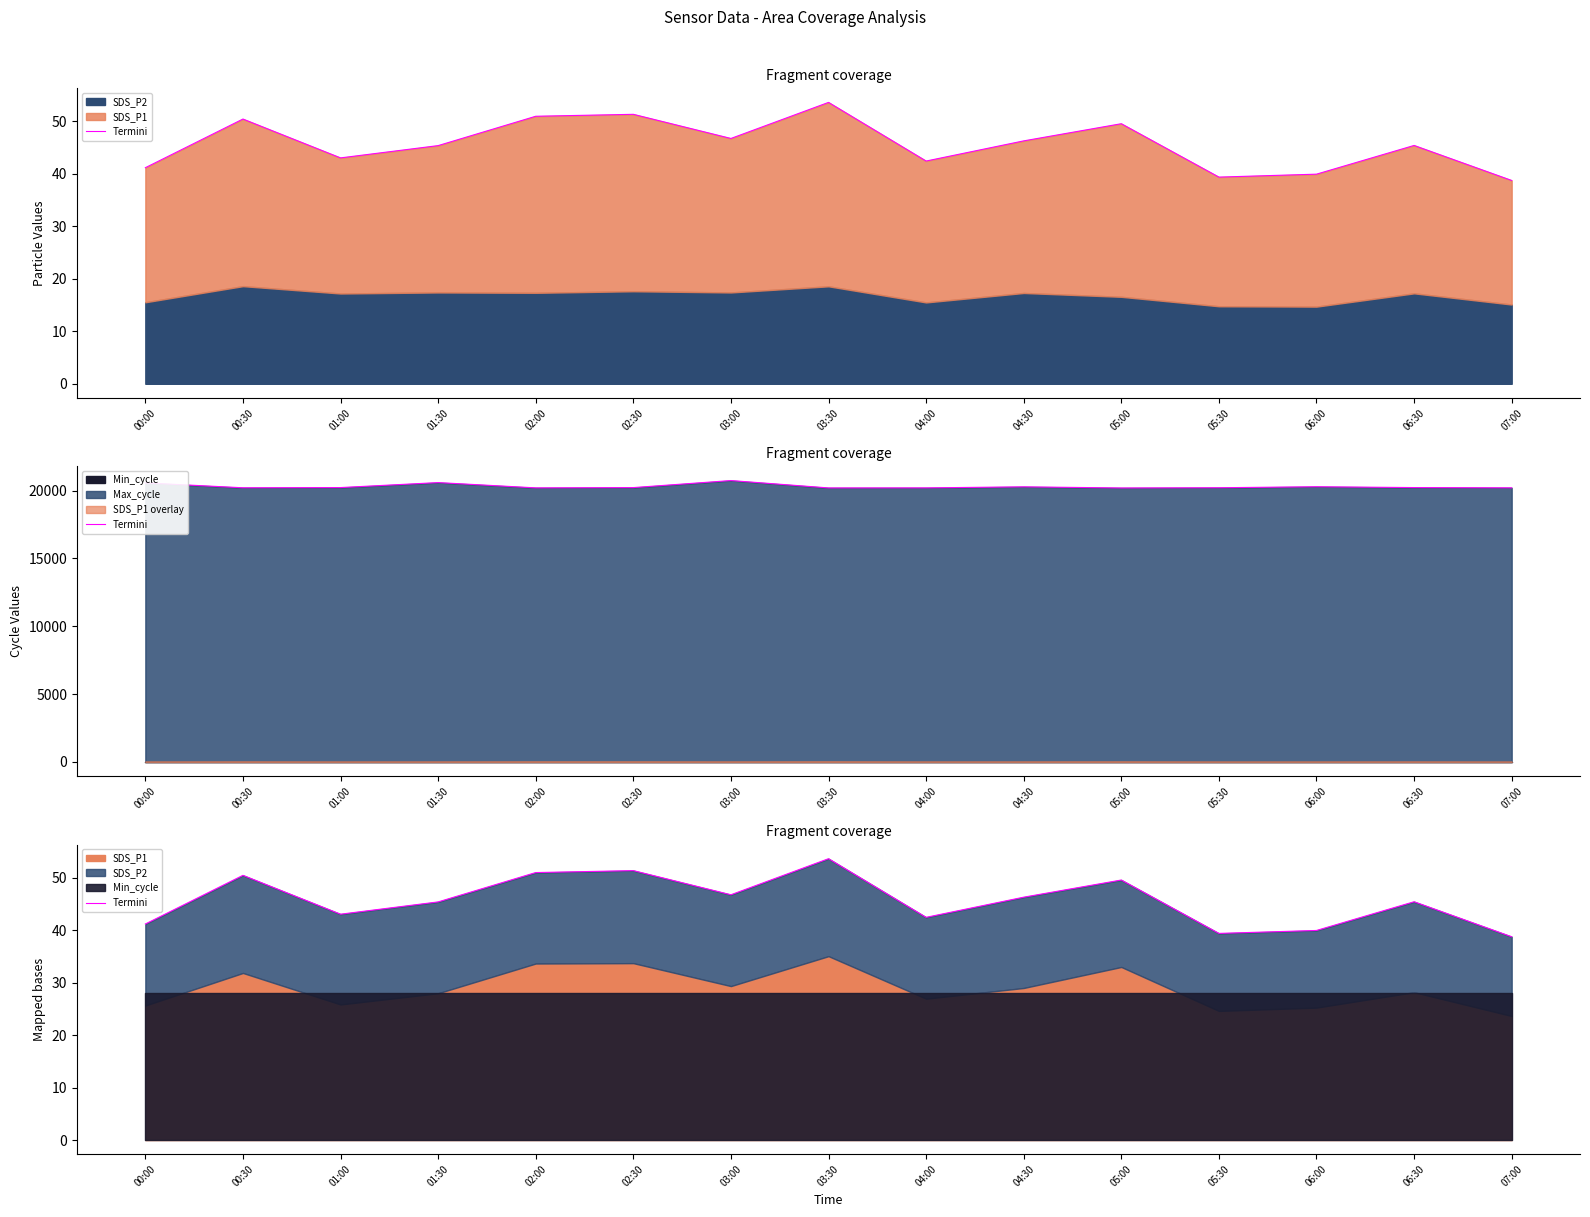

How many values are below 45?

6